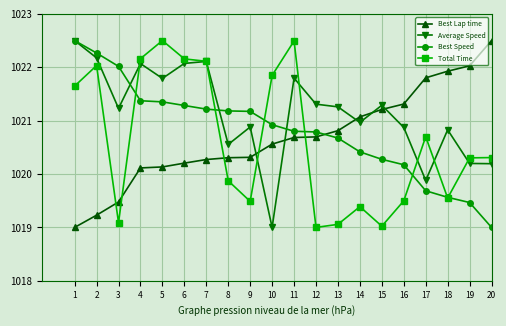

Does the chart have visible grid lines?

Yes